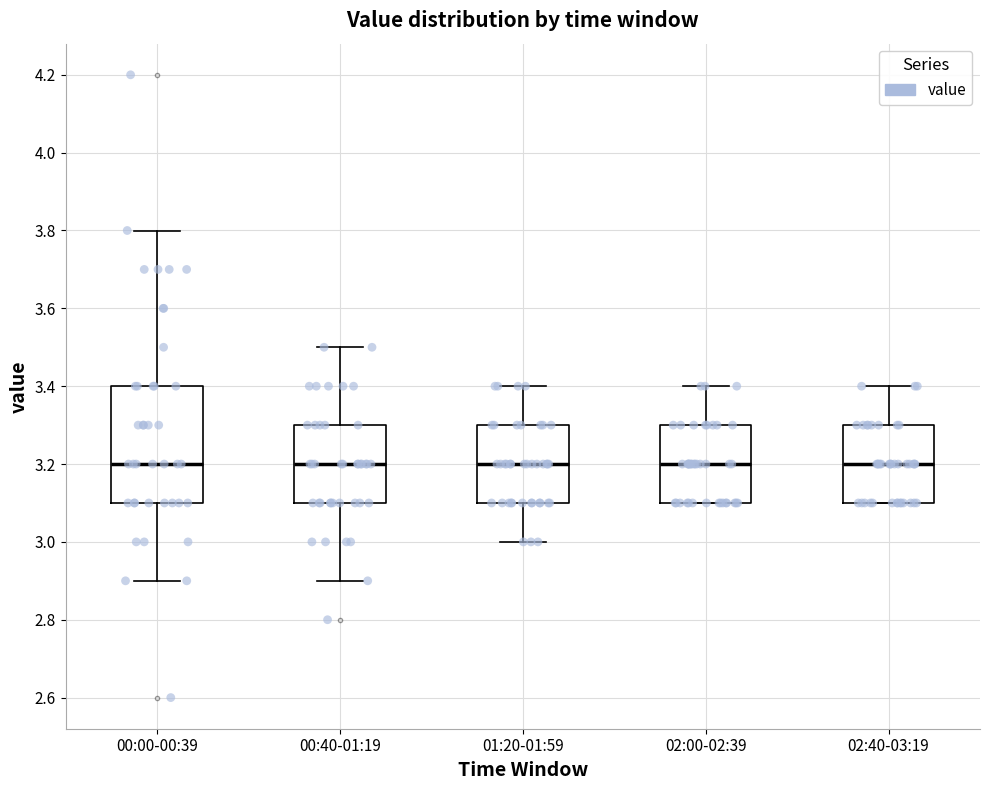

Which box is the tallest, from its lower edge to its upper edge?

00:00-00:39